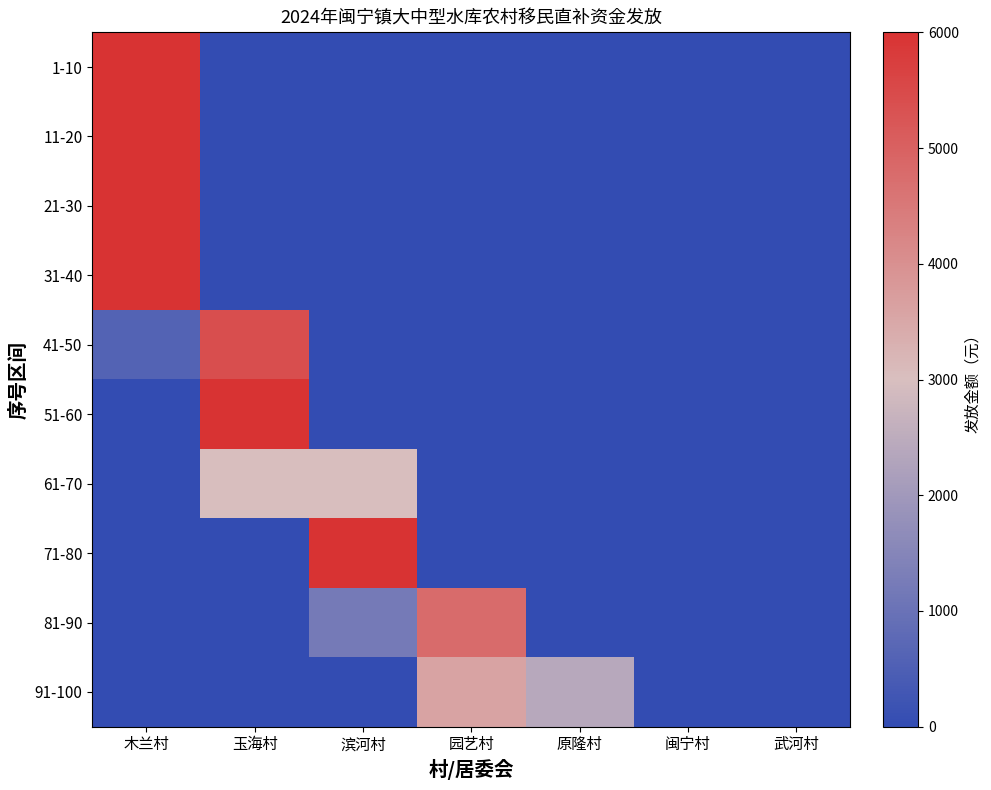

What is the maximum value shown in the chart?

6000